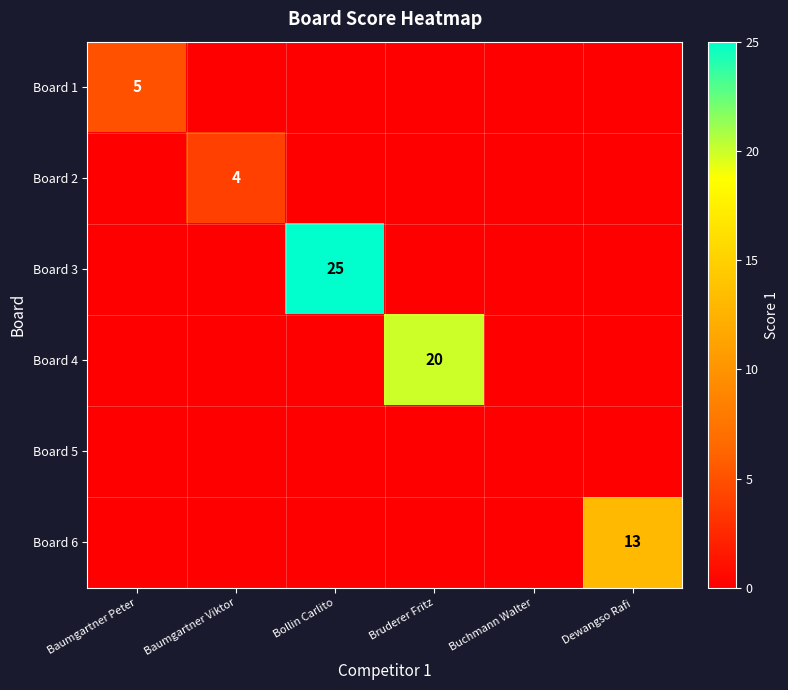

True or false: Board 1 has a value of 5 at Baumgartner Peter.

True